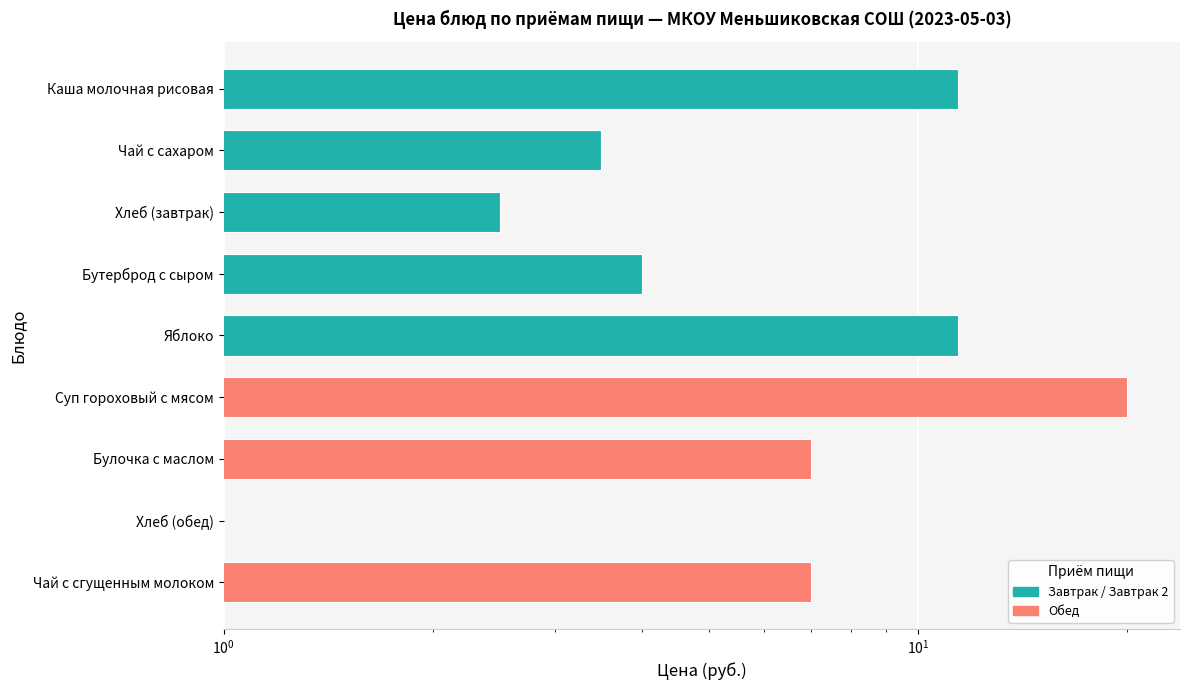

What is the average value?

7.5